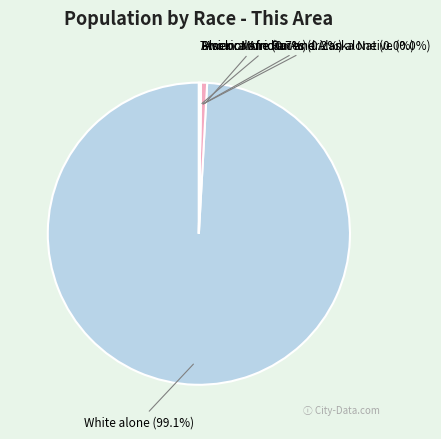

Count the number of slices in the pie.

5